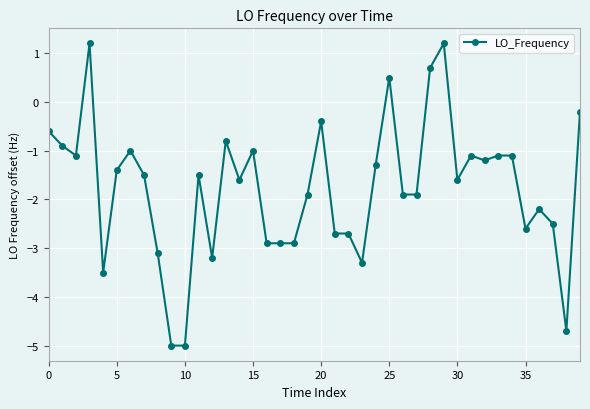

What is the smallest value displayed?

-5.0